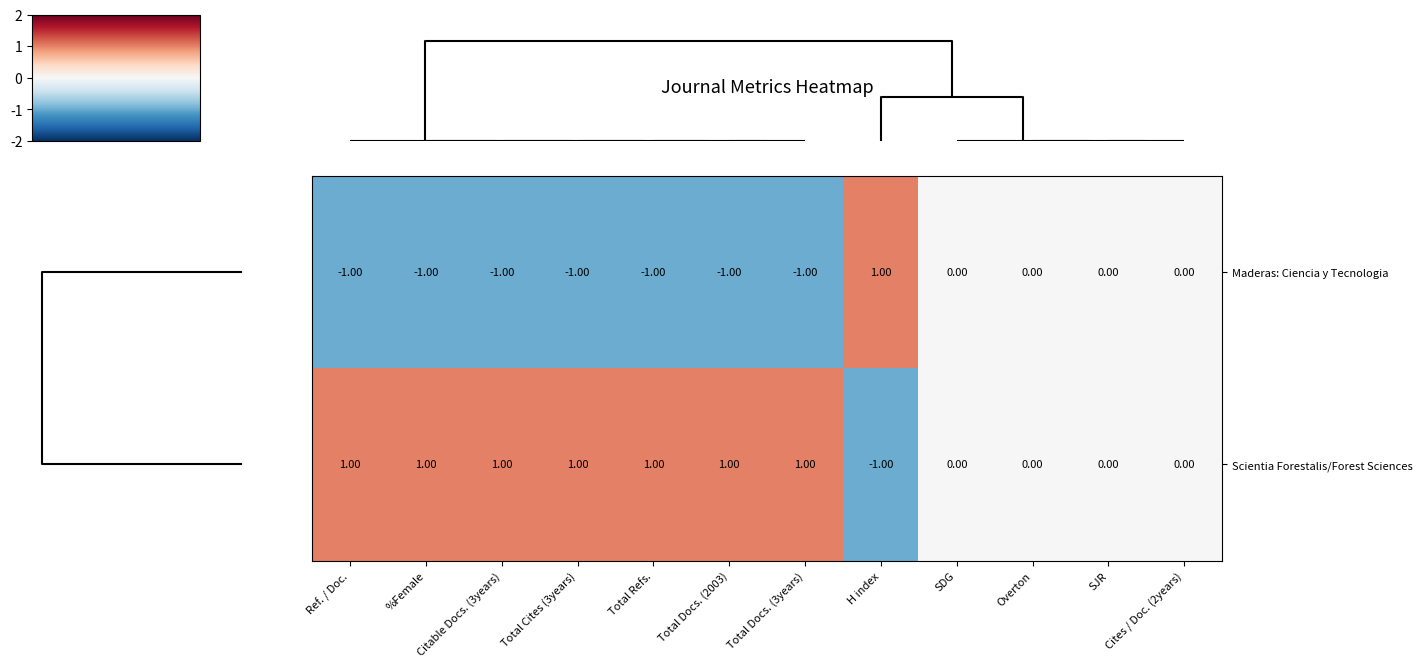

Rank the series by their average value, from lowest to highest.

Maderas: Ciencia y Tecnologia, Scientia Forestalis/Forest Sciences